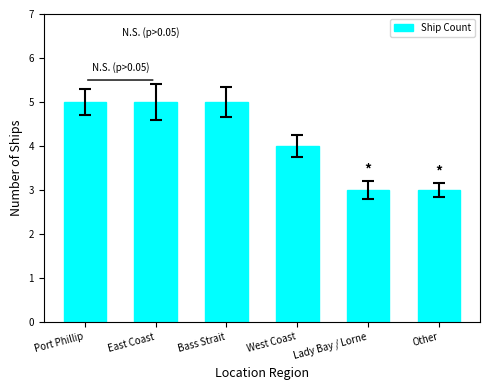

What position from the right is Other?

1